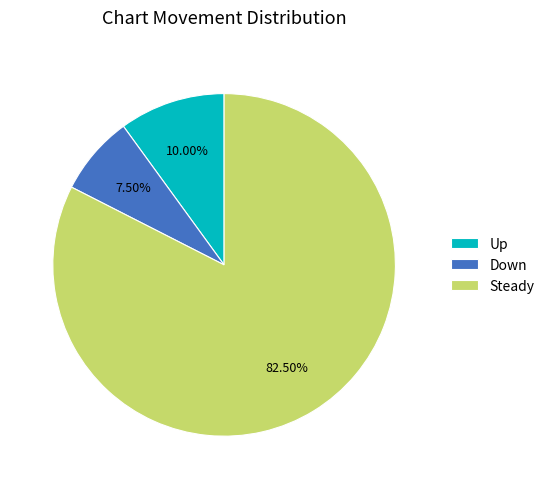

To the nearest percent, what is the average slice percentage?

33%